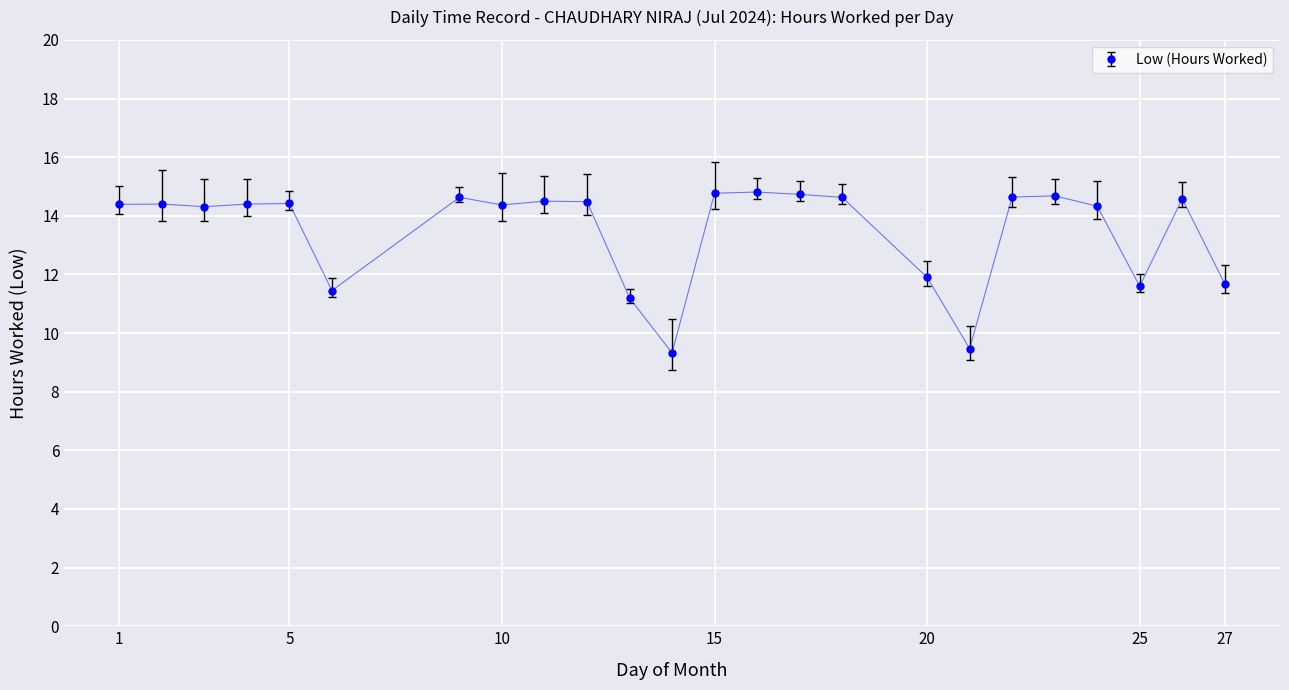

What is the value of the 20th point from the left?

14.7